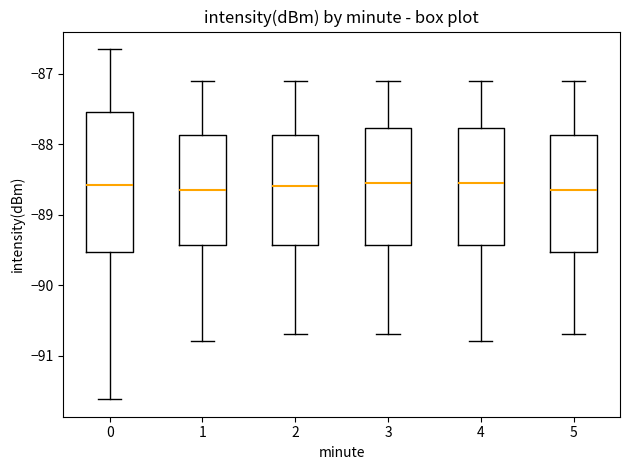

Reading left to right, transcribe this box plot: for each box, give where its median line is, the range the box spans, and where its two whiskers end, as read against the y-axis. The values are not printed on the chart, so give them approximately, as read against the axis.

0: median -88.6, box -89.5 to -87.5, whiskers -91.6 to -86.6
1: median -88.6, box -89.4 to -87.9, whiskers -90.8 to -87.1
2: median -88.6, box -89.4 to -87.9, whiskers -90.7 to -87.1
3: median -88.5, box -89.4 to -87.8, whiskers -90.7 to -87.1
4: median -88.5, box -89.4 to -87.8, whiskers -90.8 to -87.1
5: median -88.6, box -89.5 to -87.9, whiskers -90.7 to -87.1